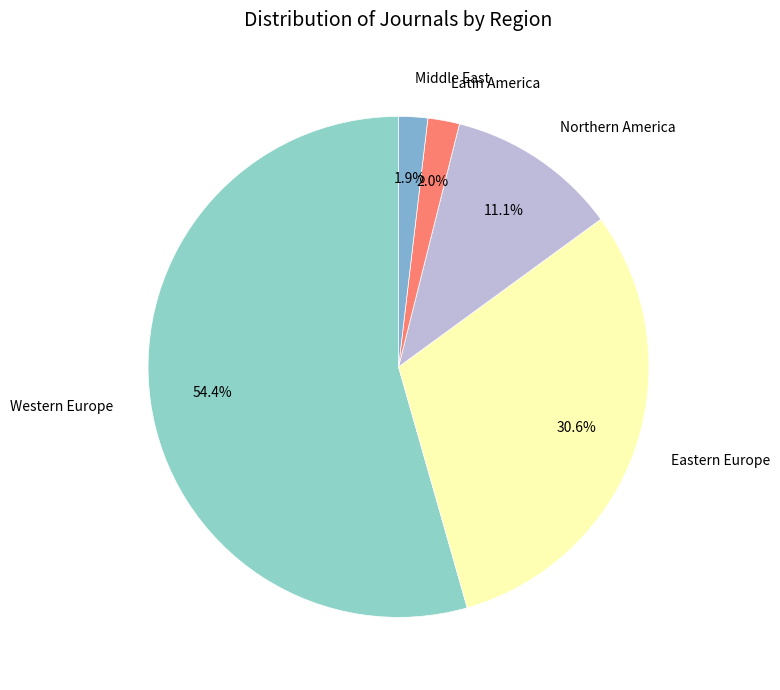

Is it true that Northern America is 22% of the pie?

False